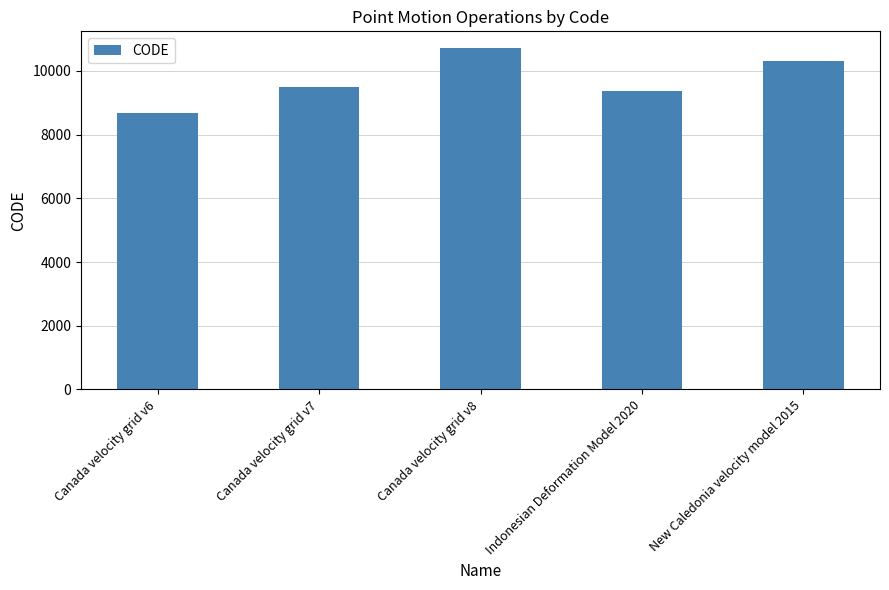

How many data points are less than 9483?

2